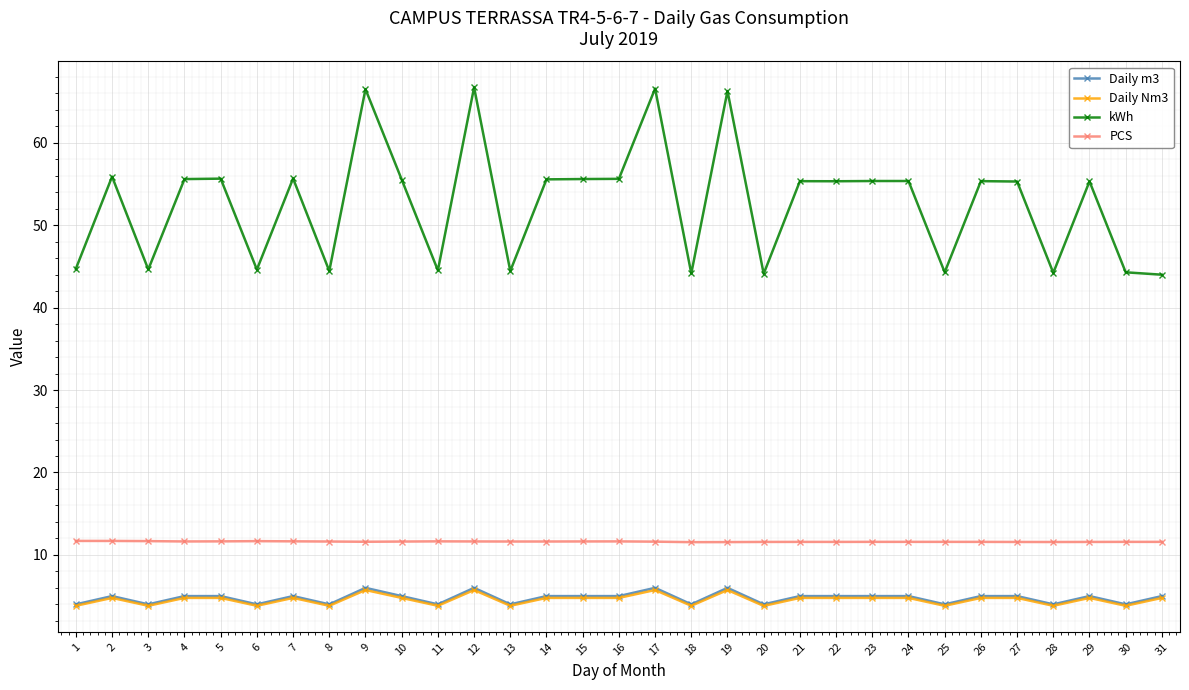

What is the maximum value shown in the chart?

66.7